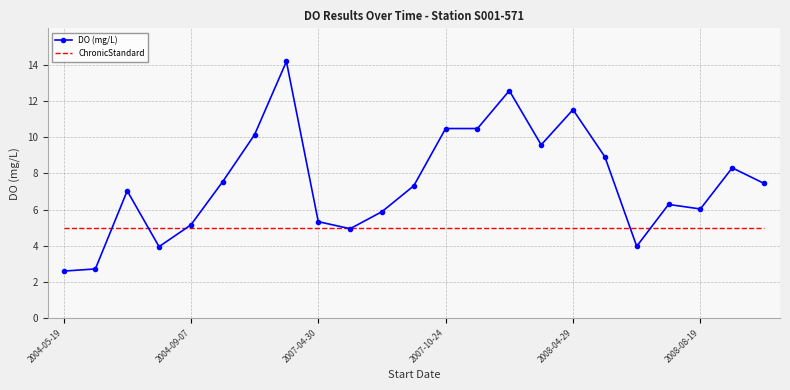

What are all the series names shown in the legend?

DO (mg/L), ChronicStandard